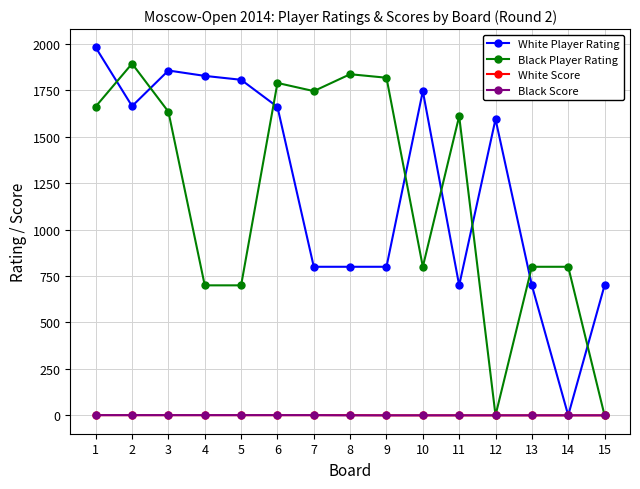

What is the maximum value shown in the chart?

1981